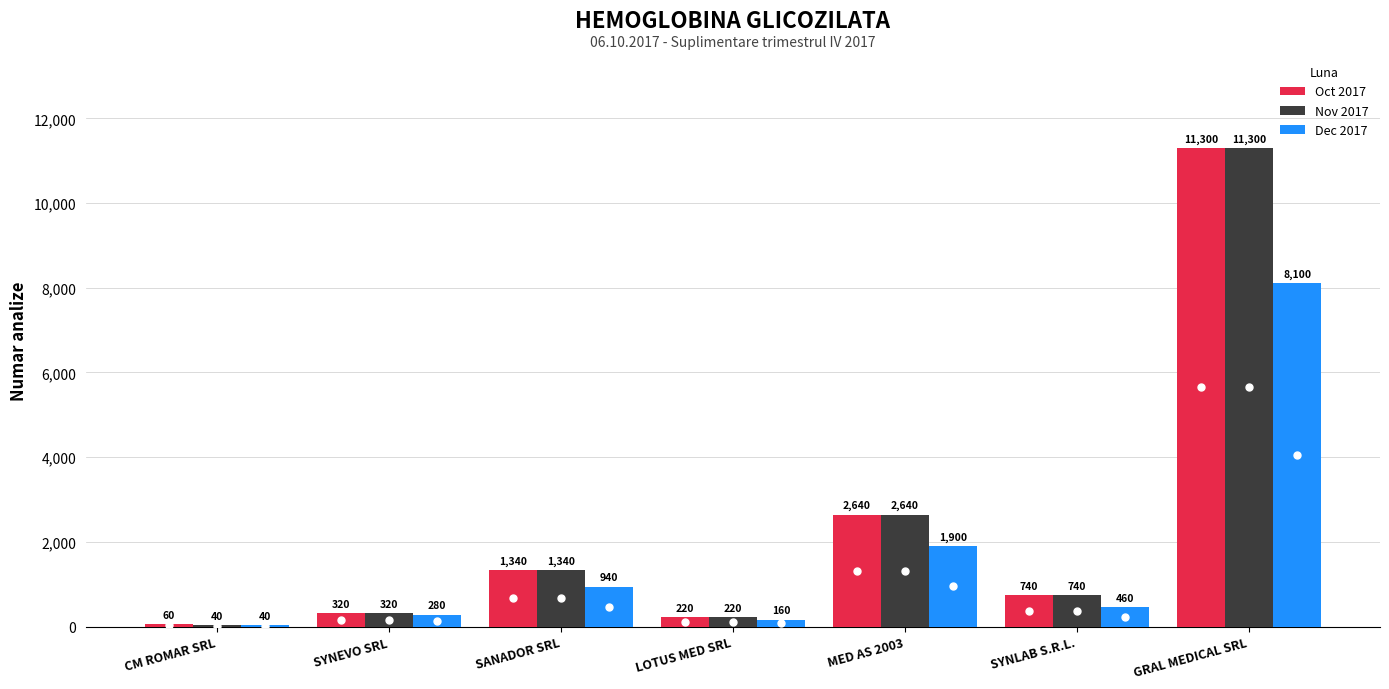

How many groups of bars are there?

7